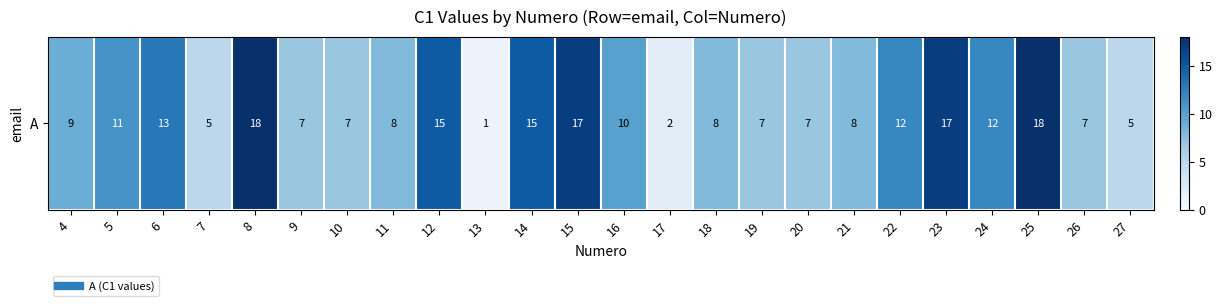

Which has a higher value, 5 or 15?

15